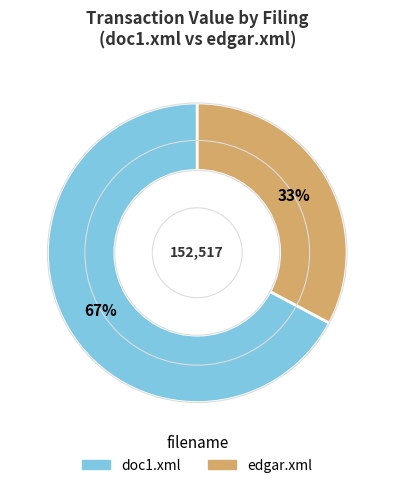

Do edgar.xml and doc1.xml together represent more than half of the pie?

Yes